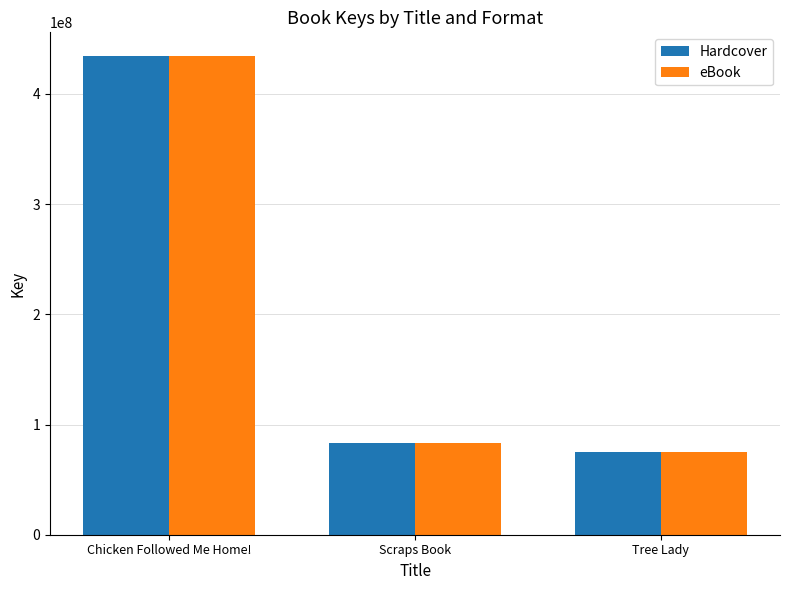

What is the highest value of the Hardcover series?

434166363